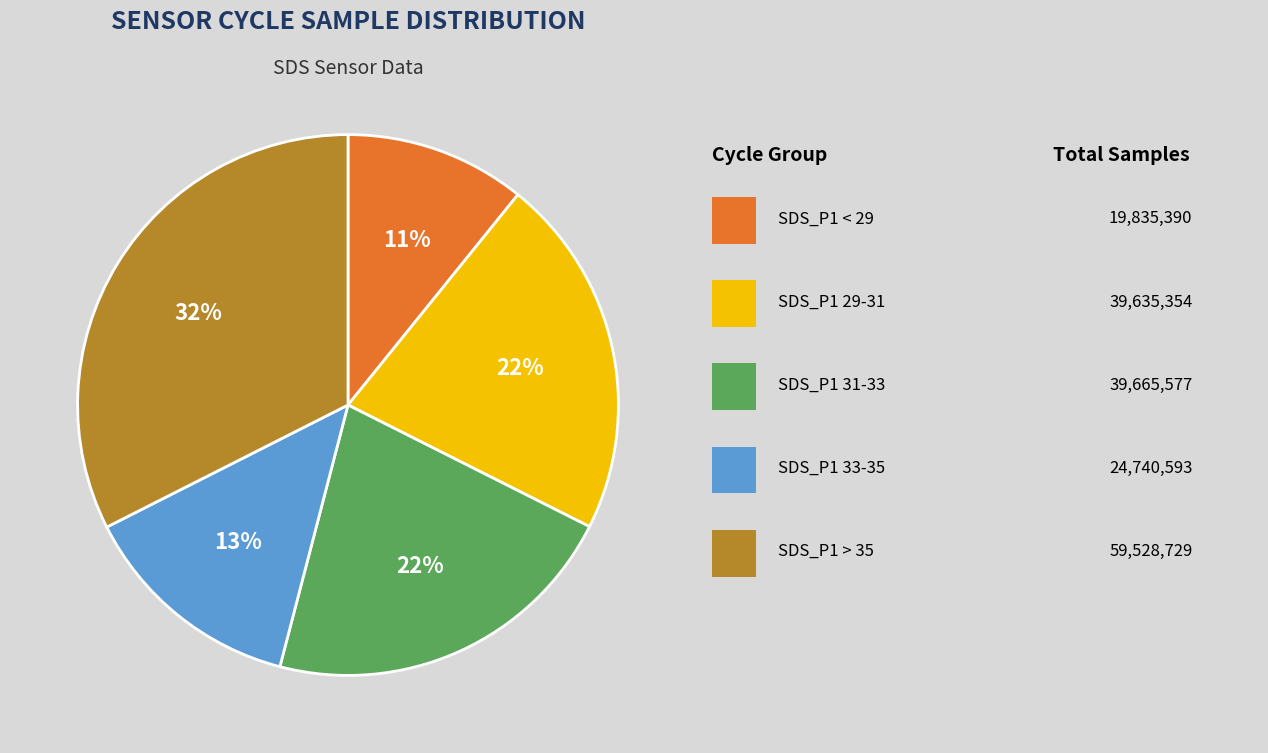

Is there any slice that represents more than half of the pie?

No